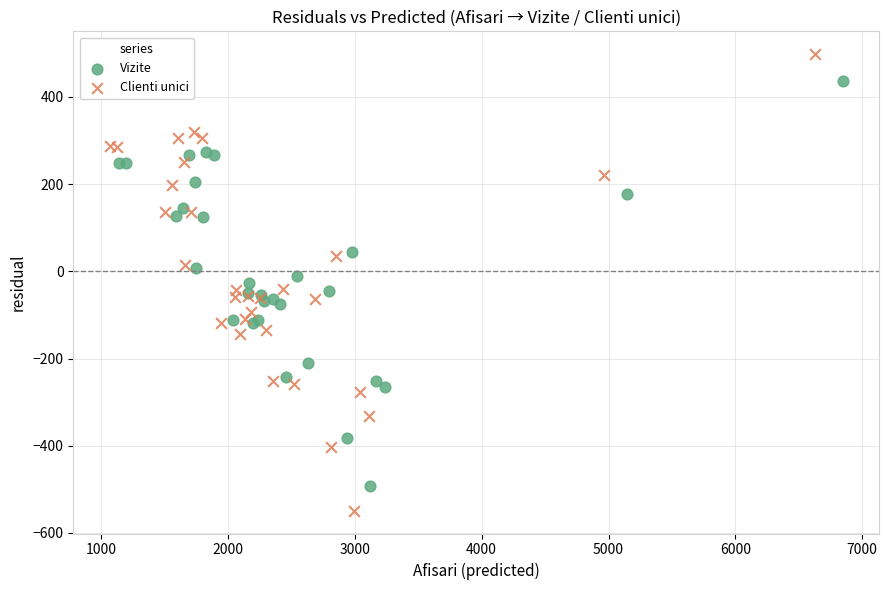

Which series contains the lowest Y value?

Clienti unici